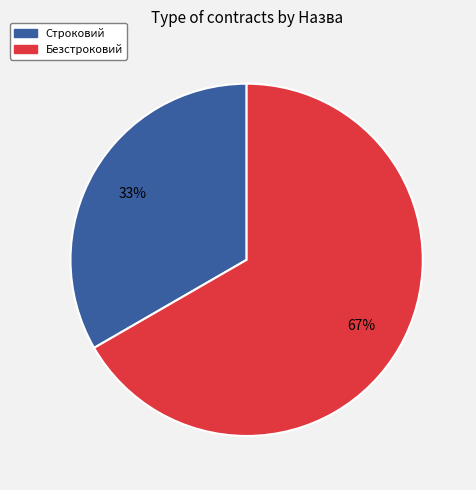

To the nearest percent, what is the combined percentage of Безстроковий and Строковий?

100%